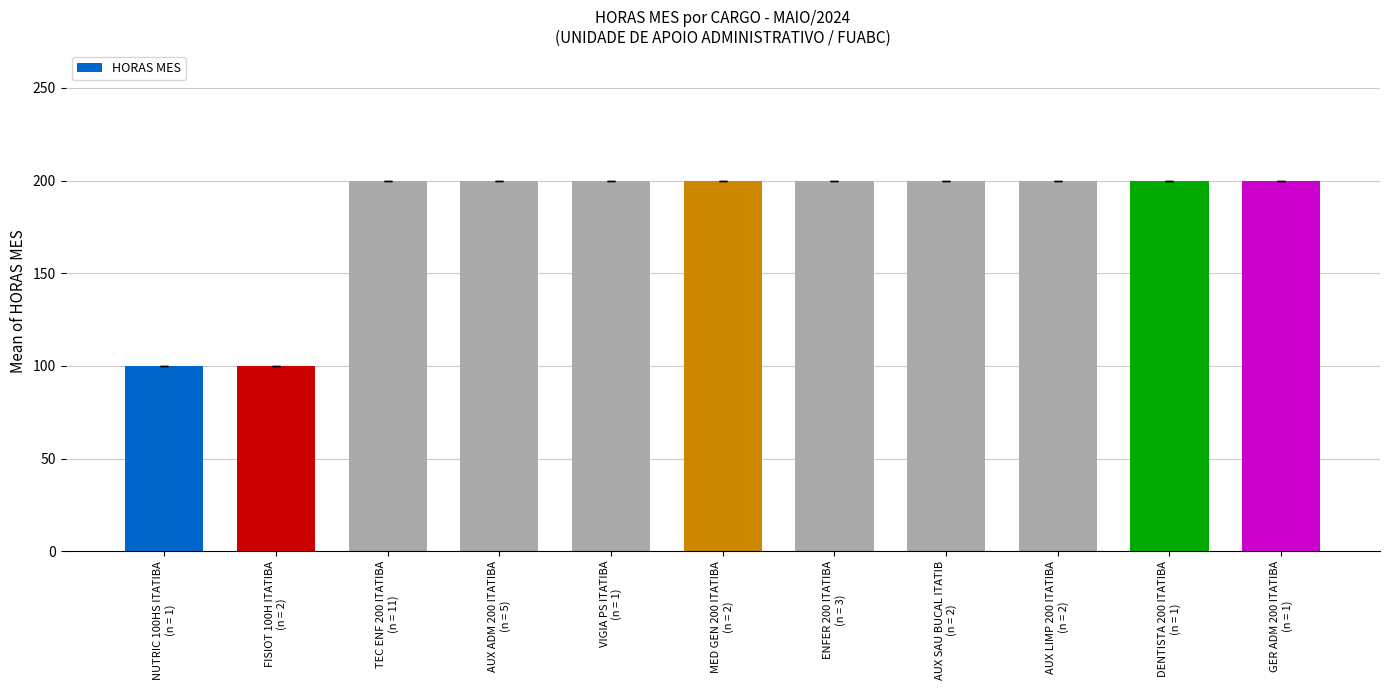

What is the sum of all values?

2000